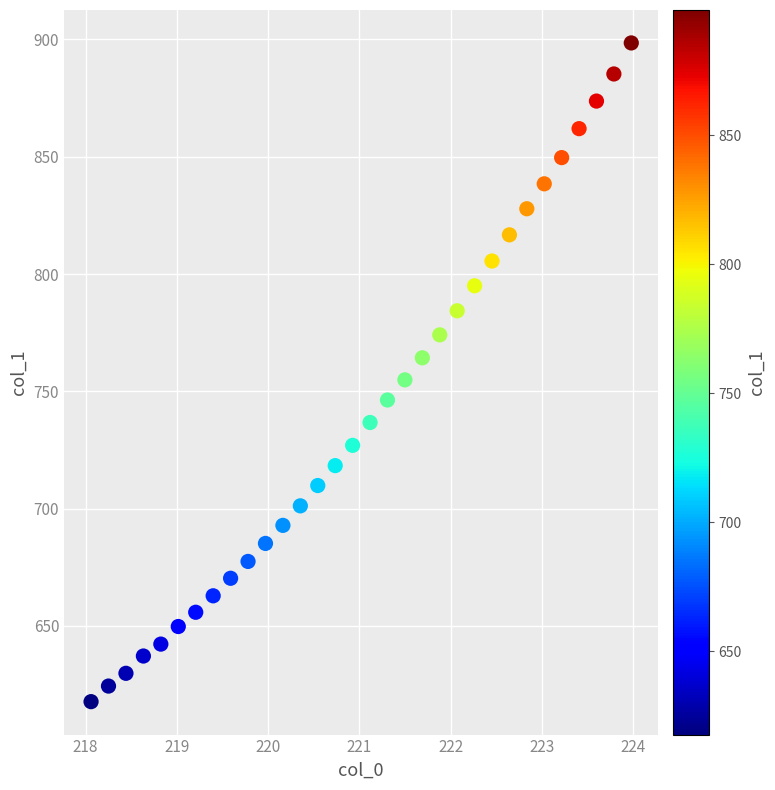

What is the range of X values (max minus min)?

5.9